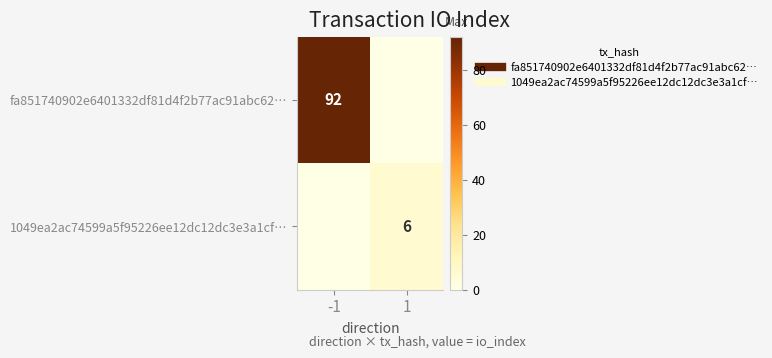

The value of 1049ea2ac74599a5f95226ee12dc12dc3e3a1cf… at 1 is 6. True or false?

True